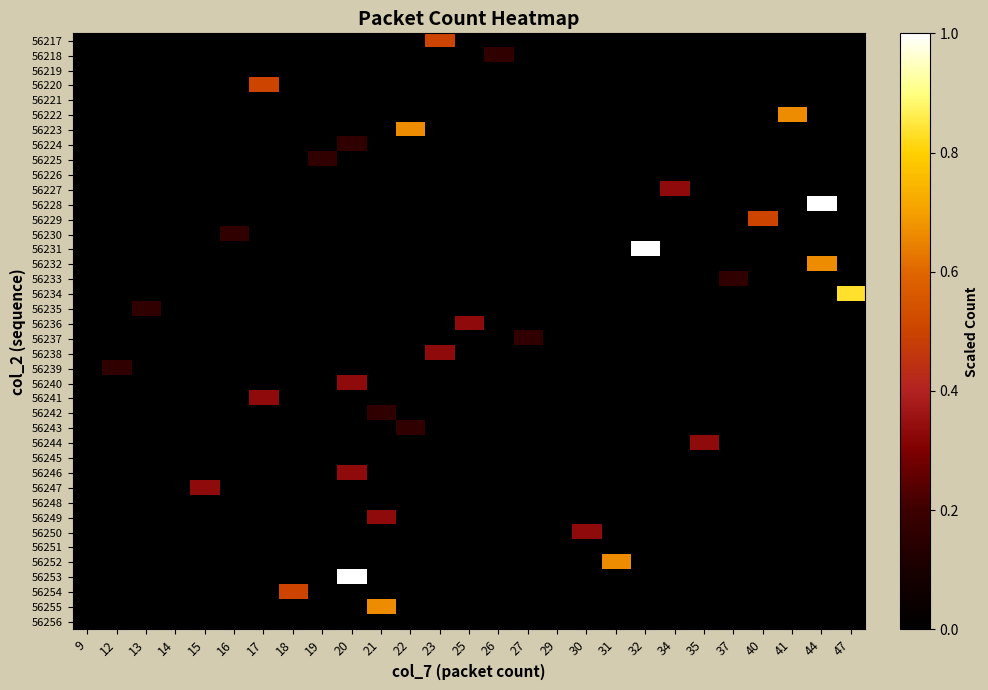

Reading right to left, what are all the values shown in this chart?

56217: 47=0.0	44=0.0	41=0.0	40=0.0	37=0.0	35=0.0	34=0.0	32=0.0	31=0.0	30=0.0	29=0.0	27=0.0	26=0.0	25=0.0	23=0.5	22=0.0	21=0.0	20=0.0	19=0.0	18=0.0	17=0.0	16=0.0	15=0.0	14=0.0	13=0.0	12=0.0	9=0.0
56218: 47=0.0	44=0.0	41=0.0	40=0.0	37=0.0	35=0.0	34=0.0	32=0.0	31=0.0	30=0.0	29=0.0	27=0.0	26=0.2	25=0.0	23=0.0	22=0.0	21=0.0	20=0.0	19=0.0	18=0.0	17=0.0	16=0.0	15=0.0	14=0.0	13=0.0	12=0.0	9=0.0
56219: 47=0.0	44=0.0	41=0.0	40=0.0	37=0.0	35=0.0	34=0.0	32=0.0	31=0.0	30=0.0	29=0.0	27=0.0	26=0.0	25=0.0	23=0.0	22=0.0	21=0.0	20=0.0	19=0.0	18=0.0	17=0.0	16=0.0	15=0.0	14=0.0	13=0.0	12=0.0	9=0.0
56220: 47=0.0	44=0.0	41=0.0	40=0.0	37=0.0	35=0.0	34=0.0	32=0.0	31=0.0	30=0.0	29=0.0	27=0.0	26=0.0	25=0.0	23=0.0	22=0.0	21=0.0	20=0.0	19=0.0	18=0.0	17=0.5	16=0.0	15=0.0	14=0.0	13=0.0	12=0.0	9=0.0
56221: 47=0.0	44=0.0	41=0.0	40=0.0	37=0.0	35=0.0	34=0.0	32=0.0	31=0.0	30=0.0	29=0.0	27=0.0	26=0.0	25=0.0	23=0.0	22=0.0	21=0.0	20=0.0	19=0.0	18=0.0	17=0.0	16=0.0	15=0.0	14=0.0	13=0.0	12=0.0	9=0.0
56222: 47=0.0	44=0.0	41=0.7	40=0.0	37=0.0	35=0.0	34=0.0	32=0.0	31=0.0	30=0.0	29=0.0	27=0.0	26=0.0	25=0.0	23=0.0	22=0.0	21=0.0	20=0.0	19=0.0	18=0.0	17=0.0	16=0.0	15=0.0	14=0.0	13=0.0	12=0.0	9=0.0
56223: 47=0.0	44=0.0	41=0.0	40=0.0	37=0.0	35=0.0	34=0.0	32=0.0	31=0.0	30=0.0	29=0.0	27=0.0	26=0.0	25=0.0	23=0.0	22=0.7	21=0.0	20=0.0	19=0.0	18=0.0	17=0.0	16=0.0	15=0.0	14=0.0	13=0.0	12=0.0	9=0.0
56224: 47=0.0	44=0.0	41=0.0	40=0.0	37=0.0	35=0.0	34=0.0	32=0.0	31=0.0	30=0.0	29=0.0	27=0.0	26=0.0	25=0.0	23=0.0	22=0.0	21=0.0	20=0.2	19=0.0	18=0.0	17=0.0	16=0.0	15=0.0	14=0.0	13=0.0	12=0.0	9=0.0
56225: 47=0.0	44=0.0	41=0.0	40=0.0	37=0.0	35=0.0	34=0.0	32=0.0	31=0.0	30=0.0	29=0.0	27=0.0	26=0.0	25=0.0	23=0.0	22=0.0	21=0.0	20=0.0	19=0.2	18=0.0	17=0.0	16=0.0	15=0.0	14=0.0	13=0.0	12=0.0	9=0.0
56226: 47=0.0	44=0.0	41=0.0	40=0.0	37=0.0	35=0.0	34=0.0	32=0.0	31=0.0	30=0.0	29=0.0	27=0.0	26=0.0	25=0.0	23=0.0	22=0.0	21=0.0	20=0.0	19=0.0	18=0.0	17=0.0	16=0.0	15=0.0	14=0.0	13=0.0	12=0.0	9=0.0
56227: 47=0.0	44=0.0	41=0.0	40=0.0	37=0.0	35=0.0	34=0.3	32=0.0	31=0.0	30=0.0	29=0.0	27=0.0	26=0.0	25=0.0	23=0.0	22=0.0	21=0.0	20=0.0	19=0.0	18=0.0	17=0.0	16=0.0	15=0.0	14=0.0	13=0.0	12=0.0	9=0.0
56228: 47=0.0	44=1.0	41=0.0	40=0.0	37=0.0	35=0.0	34=0.0	32=0.0	31=0.0	30=0.0	29=0.0	27=0.0	26=0.0	25=0.0	23=0.0	22=0.0	21=0.0	20=0.0	19=0.0	18=0.0	17=0.0	16=0.0	15=0.0	14=0.0	13=0.0	12=0.0	9=0.0
56229: 47=0.0	44=0.0	41=0.0	40=0.5	37=0.0	35=0.0	34=0.0	32=0.0	31=0.0	30=0.0	29=0.0	27=0.0	26=0.0	25=0.0	23=0.0	22=0.0	21=0.0	20=0.0	19=0.0	18=0.0	17=0.0	16=0.0	15=0.0	14=0.0	13=0.0	12=0.0	9=0.0
56230: 47=0.0	44=0.0	41=0.0	40=0.0	37=0.0	35=0.0	34=0.0	32=0.0	31=0.0	30=0.0	29=0.0	27=0.0	26=0.0	25=0.0	23=0.0	22=0.0	21=0.0	20=0.0	19=0.0	18=0.0	17=0.0	16=0.2	15=0.0	14=0.0	13=0.0	12=0.0	9=0.0
56231: 47=0.0	44=0.0	41=0.0	40=0.0	37=0.0	35=0.0	34=0.0	32=1.0	31=0.0	30=0.0	29=0.0	27=0.0	26=0.0	25=0.0	23=0.0	22=0.0	21=0.0	20=0.0	19=0.0	18=0.0	17=0.0	16=0.0	15=0.0	14=0.0	13=0.0	12=0.0	9=0.0
56232: 47=0.0	44=0.7	41=0.0	40=0.0	37=0.0	35=0.0	34=0.0	32=0.0	31=0.0	30=0.0	29=0.0	27=0.0	26=0.0	25=0.0	23=0.0	22=0.0	21=0.0	20=0.0	19=0.0	18=0.0	17=0.0	16=0.0	15=0.0	14=0.0	13=0.0	12=0.0	9=0.0
56233: 47=0.0	44=0.0	41=0.0	40=0.0	37=0.2	35=0.0	34=0.0	32=0.0	31=0.0	30=0.0	29=0.0	27=0.0	26=0.0	25=0.0	23=0.0	22=0.0	21=0.0	20=0.0	19=0.0	18=0.0	17=0.0	16=0.0	15=0.0	14=0.0	13=0.0	12=0.0	9=0.0
56234: 47=0.8	44=0.0	41=0.0	40=0.0	37=0.0	35=0.0	34=0.0	32=0.0	31=0.0	30=0.0	29=0.0	27=0.0	26=0.0	25=0.0	23=0.0	22=0.0	21=0.0	20=0.0	19=0.0	18=0.0	17=0.0	16=0.0	15=0.0	14=0.0	13=0.0	12=0.0	9=0.0
56235: 47=0.0	44=0.0	41=0.0	40=0.0	37=0.0	35=0.0	34=0.0	32=0.0	31=0.0	30=0.0	29=0.0	27=0.0	26=0.0	25=0.0	23=0.0	22=0.0	21=0.0	20=0.0	19=0.0	18=0.0	17=0.0	16=0.0	15=0.0	14=0.0	13=0.2	12=0.0	9=0.0
56236: 47=0.0	44=0.0	41=0.0	40=0.0	37=0.0	35=0.0	34=0.0	32=0.0	31=0.0	30=0.0	29=0.0	27=0.0	26=0.0	25=0.3	23=0.0	22=0.0	21=0.0	20=0.0	19=0.0	18=0.0	17=0.0	16=0.0	15=0.0	14=0.0	13=0.0	12=0.0	9=0.0
56237: 47=0.0	44=0.0	41=0.0	40=0.0	37=0.0	35=0.0	34=0.0	32=0.0	31=0.0	30=0.0	29=0.0	27=0.2	26=0.0	25=0.0	23=0.0	22=0.0	21=0.0	20=0.0	19=0.0	18=0.0	17=0.0	16=0.0	15=0.0	14=0.0	13=0.0	12=0.0	9=0.0
56238: 47=0.0	44=0.0	41=0.0	40=0.0	37=0.0	35=0.0	34=0.0	32=0.0	31=0.0	30=0.0	29=0.0	27=0.0	26=0.0	25=0.0	23=0.3	22=0.0	21=0.0	20=0.0	19=0.0	18=0.0	17=0.0	16=0.0	15=0.0	14=0.0	13=0.0	12=0.0	9=0.0
56239: 47=0.0	44=0.0	41=0.0	40=0.0	37=0.0	35=0.0	34=0.0	32=0.0	31=0.0	30=0.0	29=0.0	27=0.0	26=0.0	25=0.0	23=0.0	22=0.0	21=0.0	20=0.0	19=0.0	18=0.0	17=0.0	16=0.0	15=0.0	14=0.0	13=0.0	12=0.2	9=0.0
56240: 47=0.0	44=0.0	41=0.0	40=0.0	37=0.0	35=0.0	34=0.0	32=0.0	31=0.0	30=0.0	29=0.0	27=0.0	26=0.0	25=0.0	23=0.0	22=0.0	21=0.0	20=0.3	19=0.0	18=0.0	17=0.0	16=0.0	15=0.0	14=0.0	13=0.0	12=0.0	9=0.0
56241: 47=0.0	44=0.0	41=0.0	40=0.0	37=0.0	35=0.0	34=0.0	32=0.0	31=0.0	30=0.0	29=0.0	27=0.0	26=0.0	25=0.0	23=0.0	22=0.0	21=0.0	20=0.0	19=0.0	18=0.0	17=0.3	16=0.0	15=0.0	14=0.0	13=0.0	12=0.0	9=0.0
56242: 47=0.0	44=0.0	41=0.0	40=0.0	37=0.0	35=0.0	34=0.0	32=0.0	31=0.0	30=0.0	29=0.0	27=0.0	26=0.0	25=0.0	23=0.0	22=0.0	21=0.2	20=0.0	19=0.0	18=0.0	17=0.0	16=0.0	15=0.0	14=0.0	13=0.0	12=0.0	9=0.0
56243: 47=0.0	44=0.0	41=0.0	40=0.0	37=0.0	35=0.0	34=0.0	32=0.0	31=0.0	30=0.0	29=0.0	27=0.0	26=0.0	25=0.0	23=0.0	22=0.2	21=0.0	20=0.0	19=0.0	18=0.0	17=0.0	16=0.0	15=0.0	14=0.0	13=0.0	12=0.0	9=0.0
56244: 47=0.0	44=0.0	41=0.0	40=0.0	37=0.0	35=0.3	34=0.0	32=0.0	31=0.0	30=0.0	29=0.0	27=0.0	26=0.0	25=0.0	23=0.0	22=0.0	21=0.0	20=0.0	19=0.0	18=0.0	17=0.0	16=0.0	15=0.0	14=0.0	13=0.0	12=0.0	9=0.0
56245: 47=0.0	44=0.0	41=0.0	40=0.0	37=0.0	35=0.0	34=0.0	32=0.0	31=0.0	30=0.0	29=0.0	27=0.0	26=0.0	25=0.0	23=0.0	22=0.0	21=0.0	20=0.0	19=0.0	18=0.0	17=0.0	16=0.0	15=0.0	14=0.0	13=0.0	12=0.0	9=0.0
56246: 47=0.0	44=0.0	41=0.0	40=0.0	37=0.0	35=0.0	34=0.0	32=0.0	31=0.0	30=0.0	29=0.0	27=0.0	26=0.0	25=0.0	23=0.0	22=0.0	21=0.0	20=0.3	19=0.0	18=0.0	17=0.0	16=0.0	15=0.0	14=0.0	13=0.0	12=0.0	9=0.0
56247: 47=0.0	44=0.0	41=0.0	40=0.0	37=0.0	35=0.0	34=0.0	32=0.0	31=0.0	30=0.0	29=0.0	27=0.0	26=0.0	25=0.0	23=0.0	22=0.0	21=0.0	20=0.0	19=0.0	18=0.0	17=0.0	16=0.0	15=0.3	14=0.0	13=0.0	12=0.0	9=0.0
56248: 47=0.0	44=0.0	41=0.0	40=0.0	37=0.0	35=0.0	34=0.0	32=0.0	31=0.0	30=0.0	29=0.0	27=0.0	26=0.0	25=0.0	23=0.0	22=0.0	21=0.0	20=0.0	19=0.0	18=0.0	17=0.0	16=0.0	15=0.0	14=0.0	13=0.0	12=0.0	9=0.0
56249: 47=0.0	44=0.0	41=0.0	40=0.0	37=0.0	35=0.0	34=0.0	32=0.0	31=0.0	30=0.0	29=0.0	27=0.0	26=0.0	25=0.0	23=0.0	22=0.0	21=0.3	20=0.0	19=0.0	18=0.0	17=0.0	16=0.0	15=0.0	14=0.0	13=0.0	12=0.0	9=0.0
56250: 47=0.0	44=0.0	41=0.0	40=0.0	37=0.0	35=0.0	34=0.0	32=0.0	31=0.0	30=0.3	29=0.0	27=0.0	26=0.0	25=0.0	23=0.0	22=0.0	21=0.0	20=0.0	19=0.0	18=0.0	17=0.0	16=0.0	15=0.0	14=0.0	13=0.0	12=0.0	9=0.0
56251: 47=0.0	44=0.0	41=0.0	40=0.0	37=0.0	35=0.0	34=0.0	32=0.0	31=0.0	30=0.0	29=0.0	27=0.0	26=0.0	25=0.0	23=0.0	22=0.0	21=0.0	20=0.0	19=0.0	18=0.0	17=0.0	16=0.0	15=0.0	14=0.0	13=0.0	12=0.0	9=0.0
56252: 47=0.0	44=0.0	41=0.0	40=0.0	37=0.0	35=0.0	34=0.0	32=0.0	31=0.7	30=0.0	29=0.0	27=0.0	26=0.0	25=0.0	23=0.0	22=0.0	21=0.0	20=0.0	19=0.0	18=0.0	17=0.0	16=0.0	15=0.0	14=0.0	13=0.0	12=0.0	9=0.0
56253: 47=0.0	44=0.0	41=0.0	40=0.0	37=0.0	35=0.0	34=0.0	32=0.0	31=0.0	30=0.0	29=0.0	27=0.0	26=0.0	25=0.0	23=0.0	22=0.0	21=0.0	20=1.0	19=0.0	18=0.0	17=0.0	16=0.0	15=0.0	14=0.0	13=0.0	12=0.0	9=0.0
56254: 47=0.0	44=0.0	41=0.0	40=0.0	37=0.0	35=0.0	34=0.0	32=0.0	31=0.0	30=0.0	29=0.0	27=0.0	26=0.0	25=0.0	23=0.0	22=0.0	21=0.0	20=0.0	19=0.0	18=0.5	17=0.0	16=0.0	15=0.0	14=0.0	13=0.0	12=0.0	9=0.0
56255: 47=0.0	44=0.0	41=0.0	40=0.0	37=0.0	35=0.0	34=0.0	32=0.0	31=0.0	30=0.0	29=0.0	27=0.0	26=0.0	25=0.0	23=0.0	22=0.0	21=0.7	20=0.0	19=0.0	18=0.0	17=0.0	16=0.0	15=0.0	14=0.0	13=0.0	12=0.0	9=0.0
56256: 47=0.0	44=0.0	41=0.0	40=0.0	37=0.0	35=0.0	34=0.0	32=0.0	31=0.0	30=0.0	29=0.0	27=0.0	26=0.0	25=0.0	23=0.0	22=0.0	21=0.0	20=0.0	19=0.0	18=0.0	17=0.0	16=0.0	15=0.0	14=0.0	13=0.0	12=0.0	9=0.0